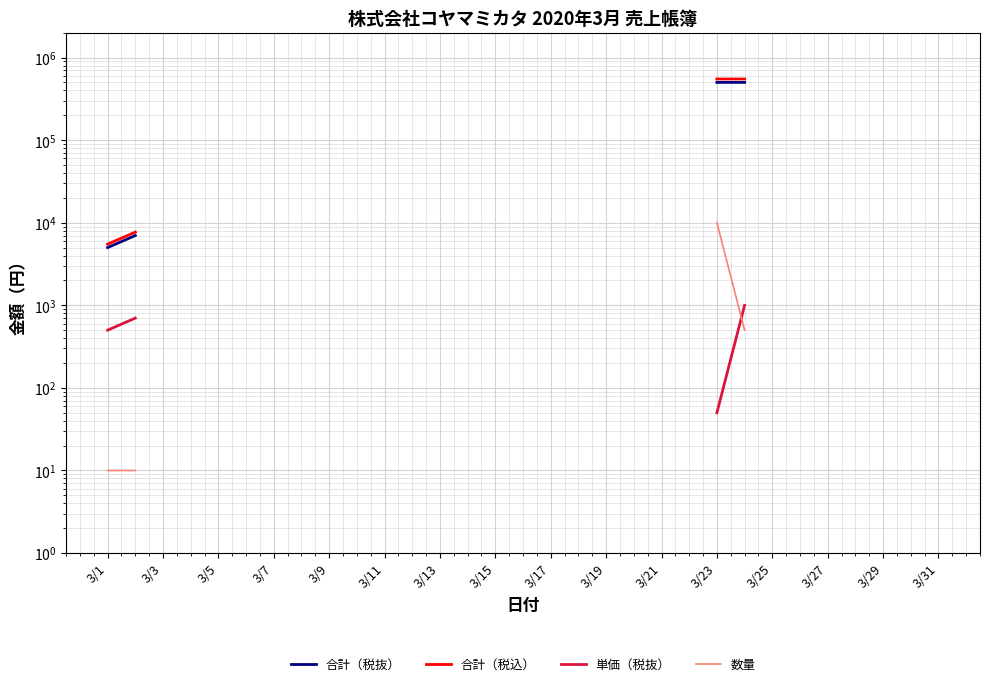

True or false: 合計（税抜） has more than 0 points higher than both neighbors.

False